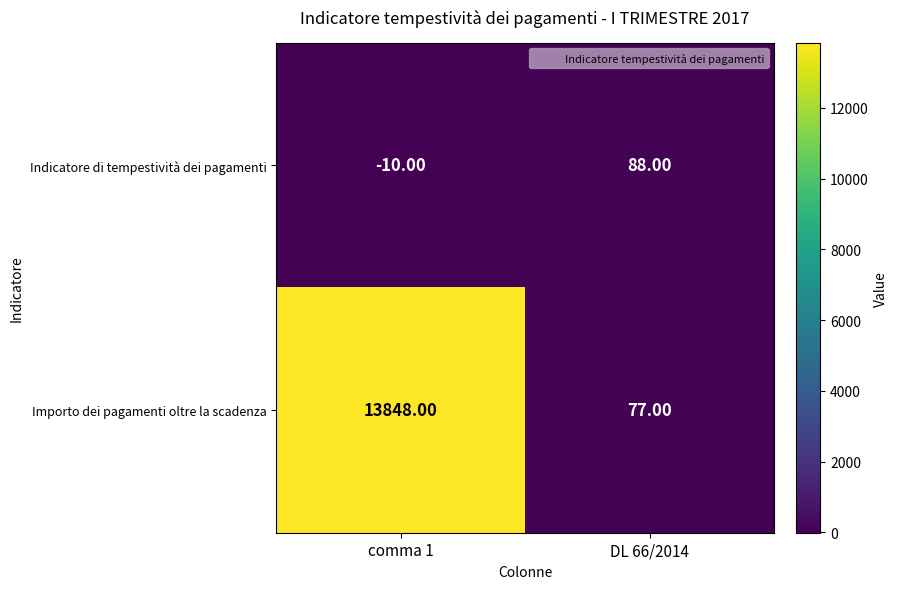

Which series has the largest total across all categories?

Importo dei pagamenti oltre la scadenza